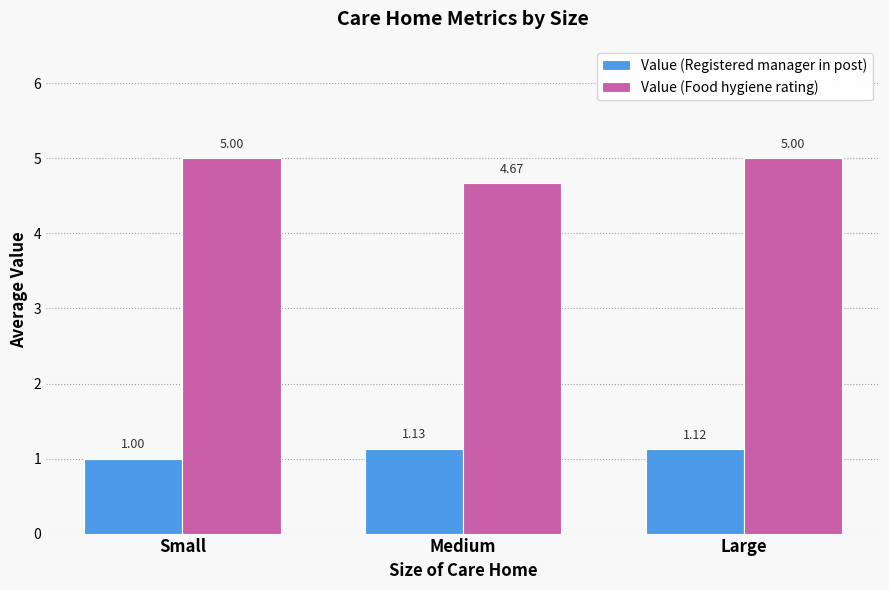

Is it true that Value (Registered manager in post) equals 2.0 at Medium?

False